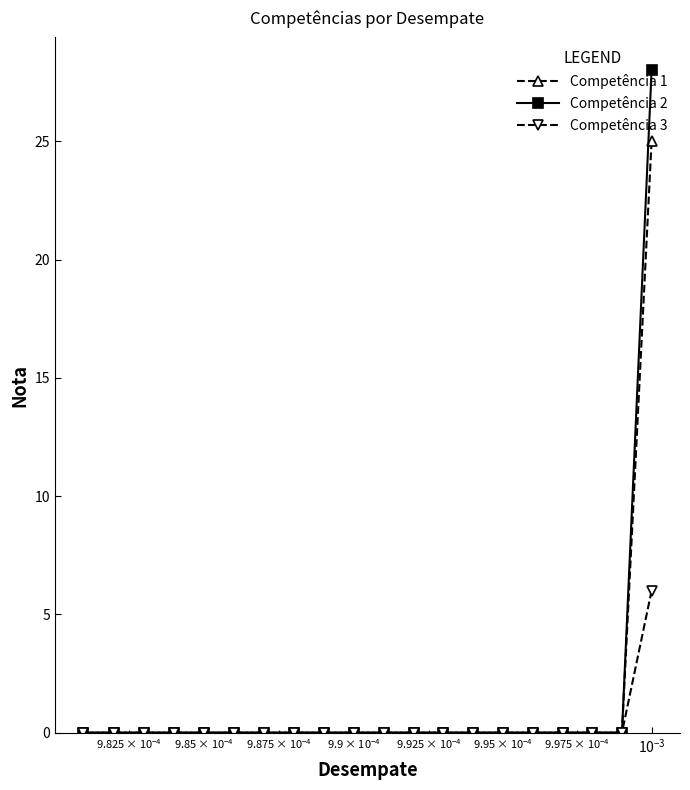

Which series has the widest spread of values?

Competência 2